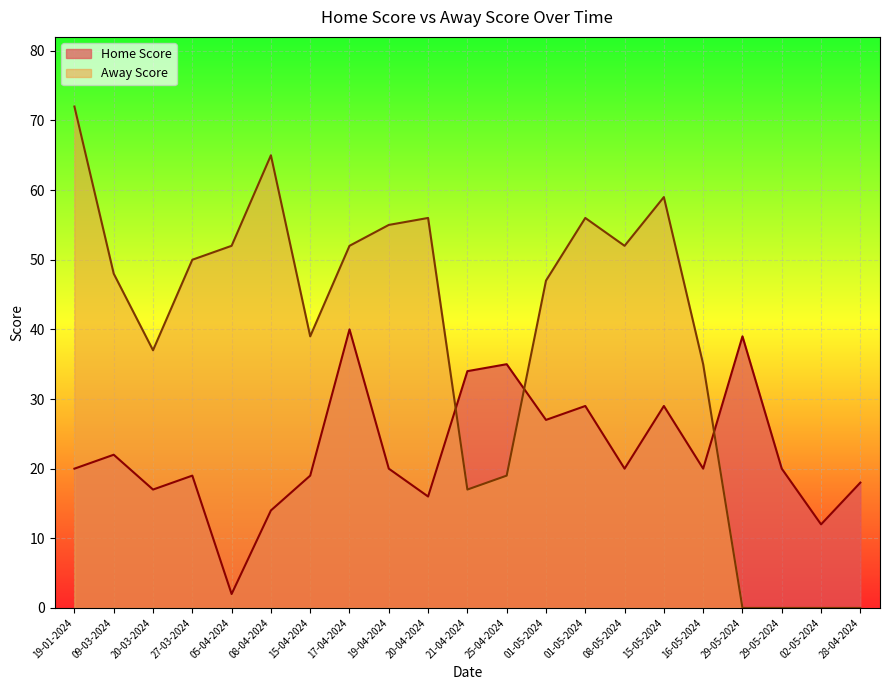

Count the number of data series in this chart.

2